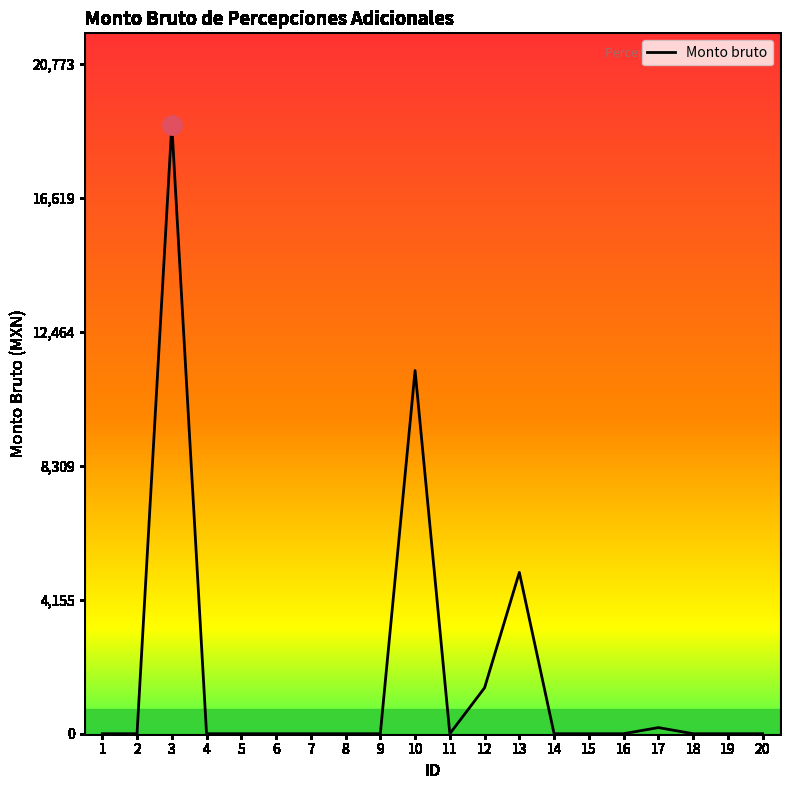

What is the difference between the maximum and minimum values?

18884.7